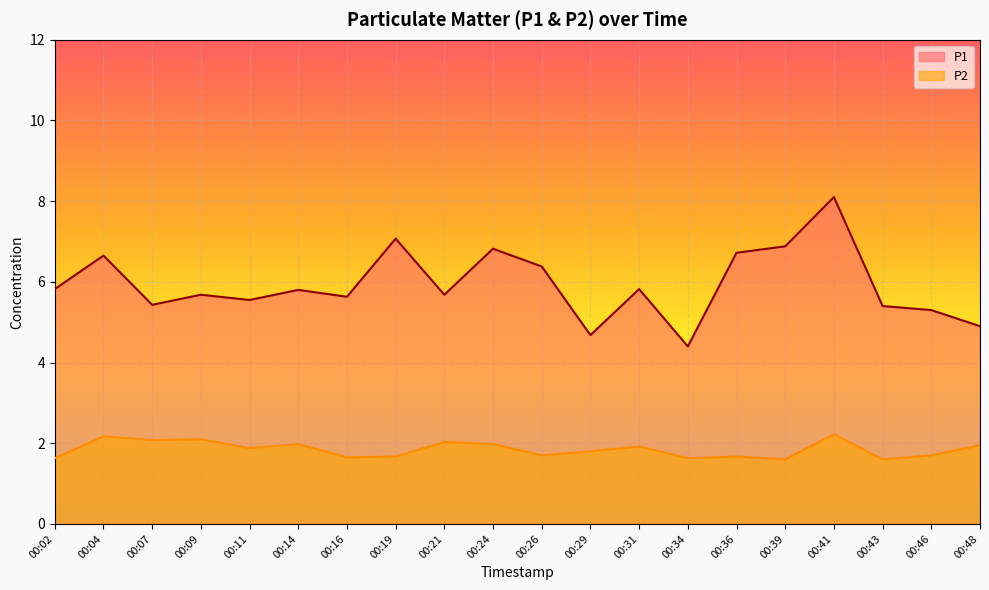

Rank the categories by P2 value from lowest to highest.

00:39, 00:43, 00:02, 00:34, 00:16, 00:19, 00:36, 00:26, 00:46, 00:29, 00:11, 00:31, 00:48, 00:14, 00:24, 00:21, 00:07, 00:09, 00:04, 00:41